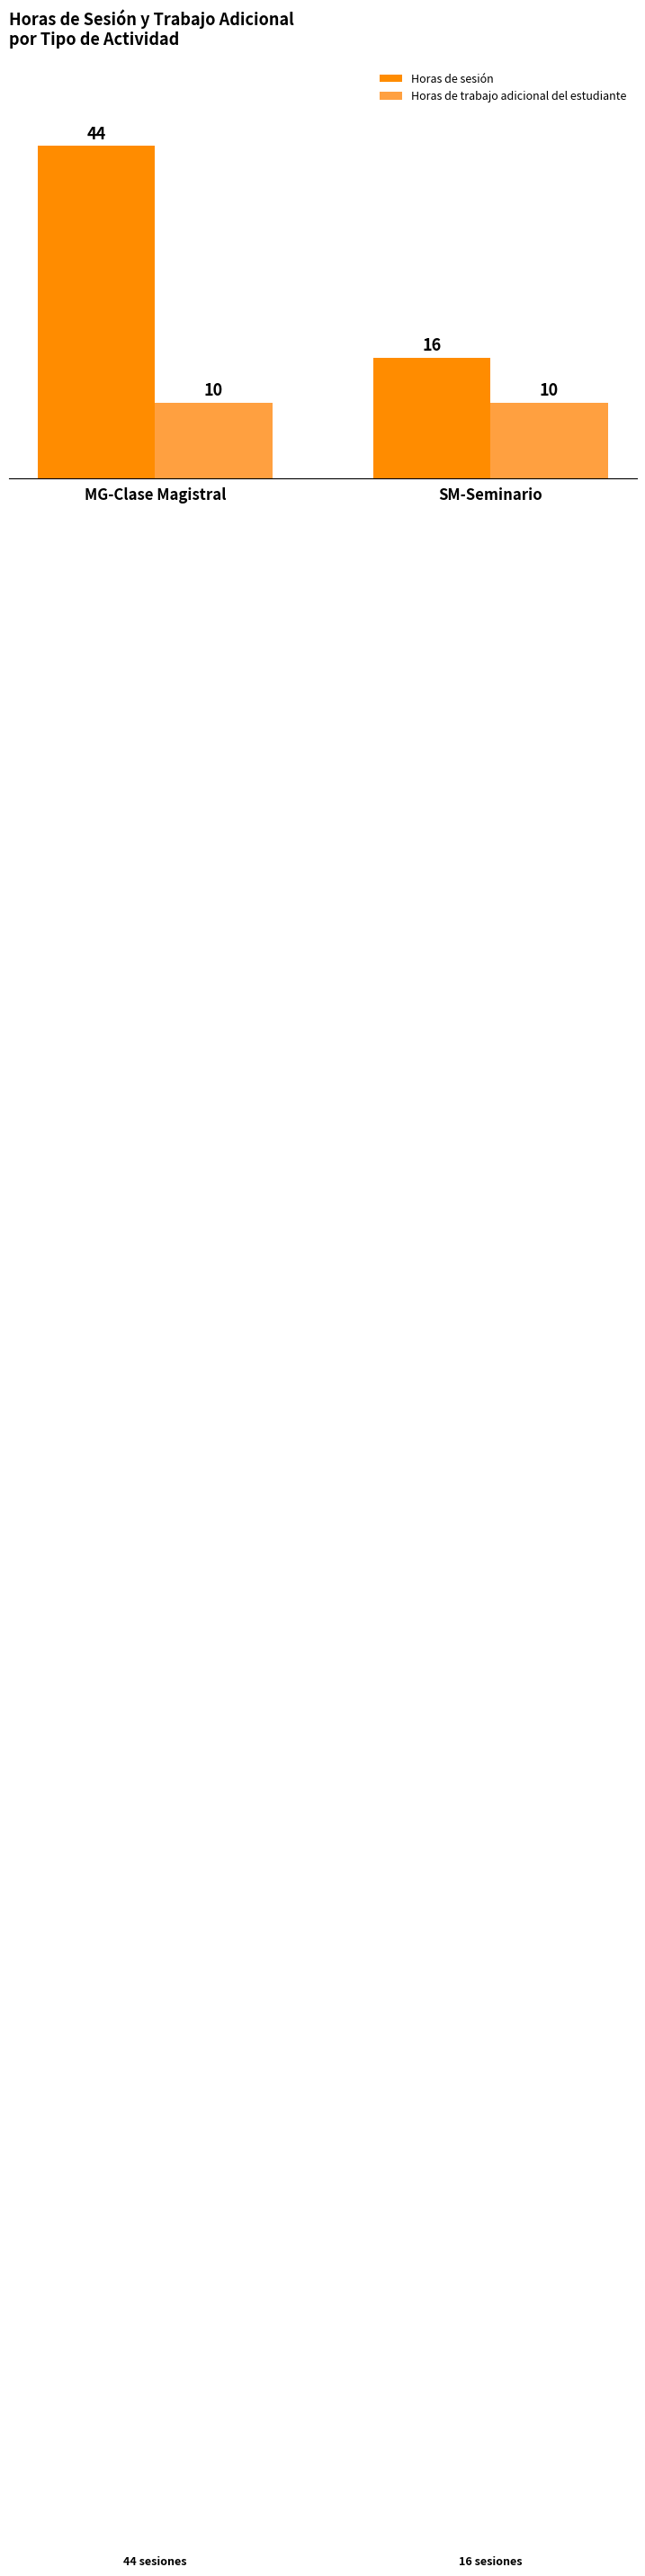

How many series are shown in this chart?

2